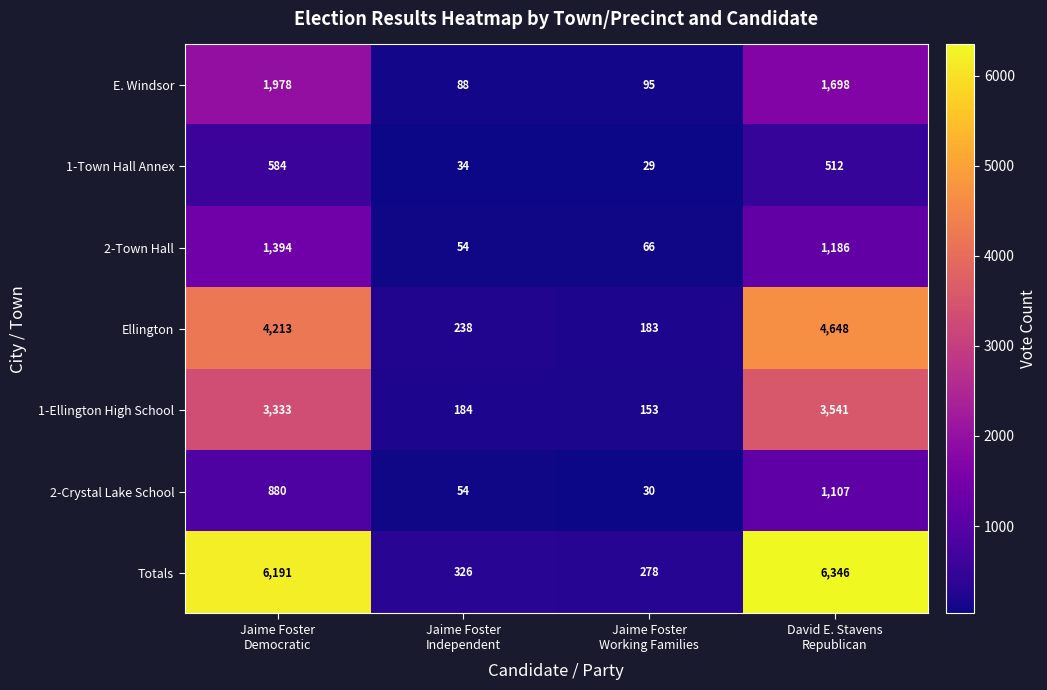

Reading right to left, transcribe all the data shown in this chart.

E. Windsor: 1698	95	88	1978
1-Town Hall Annex: 512	29	34	584
2-Town Hall: 1186	66	54	1394
Ellington: 4648	183	238	4213
1-Ellington High School: 3541	153	184	3333
2-Crystal Lake School: 1107	30	54	880
Totals: 6346	278	326	6191